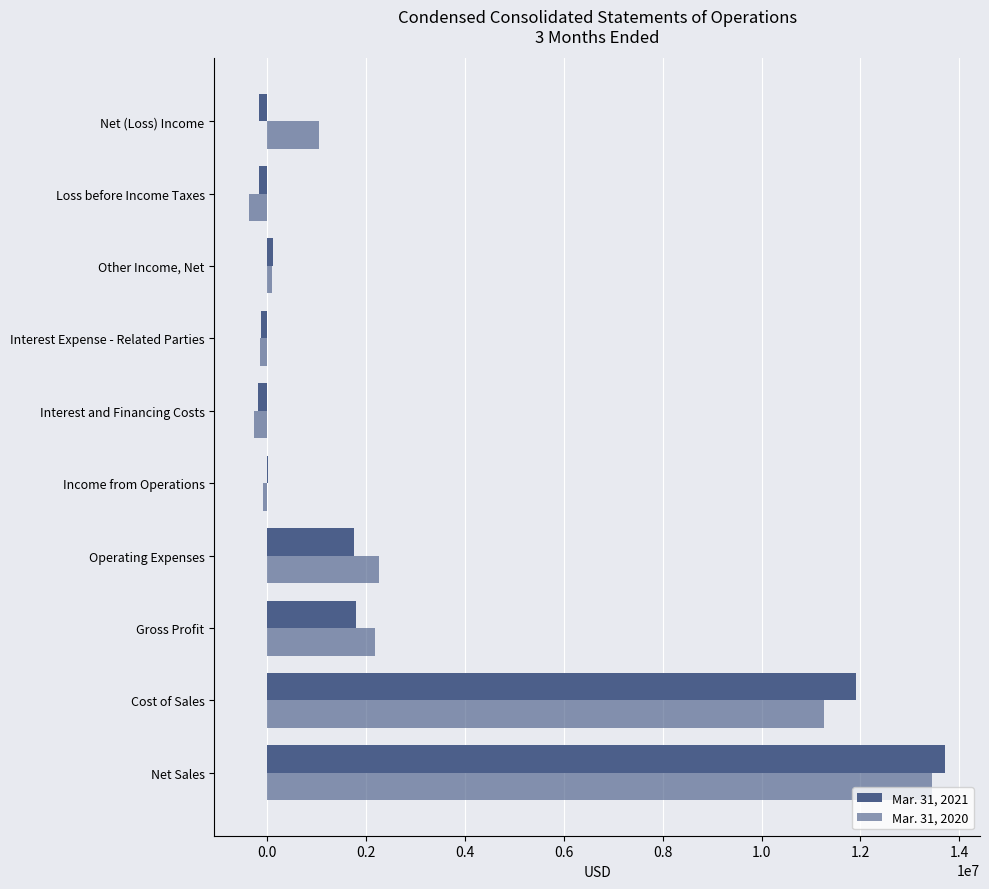

Count the number of categories in the chart.

10